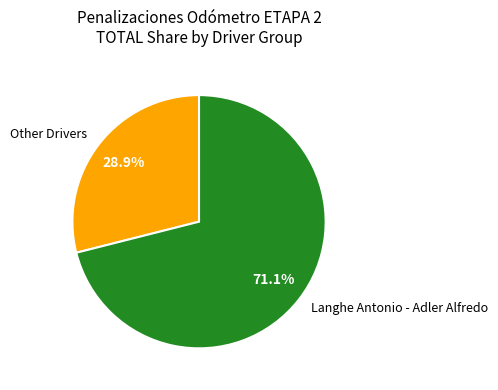

Is there a majority slice in this chart?

Yes